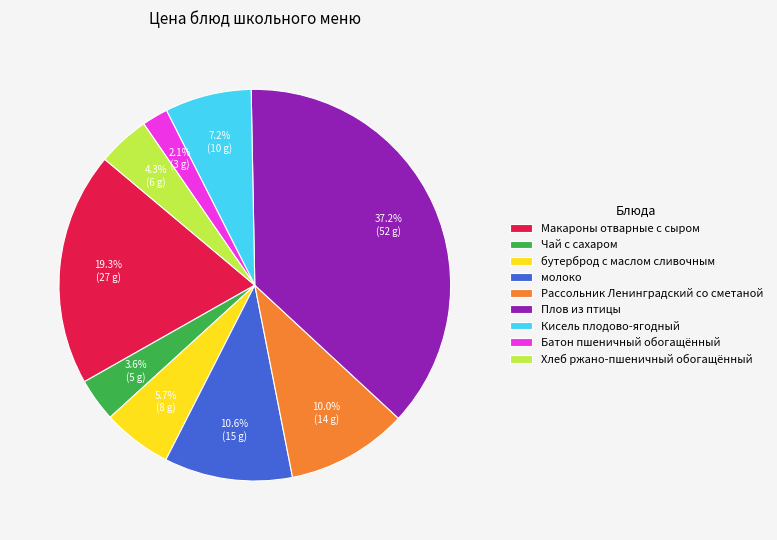

How many segments does this pie chart have?

9